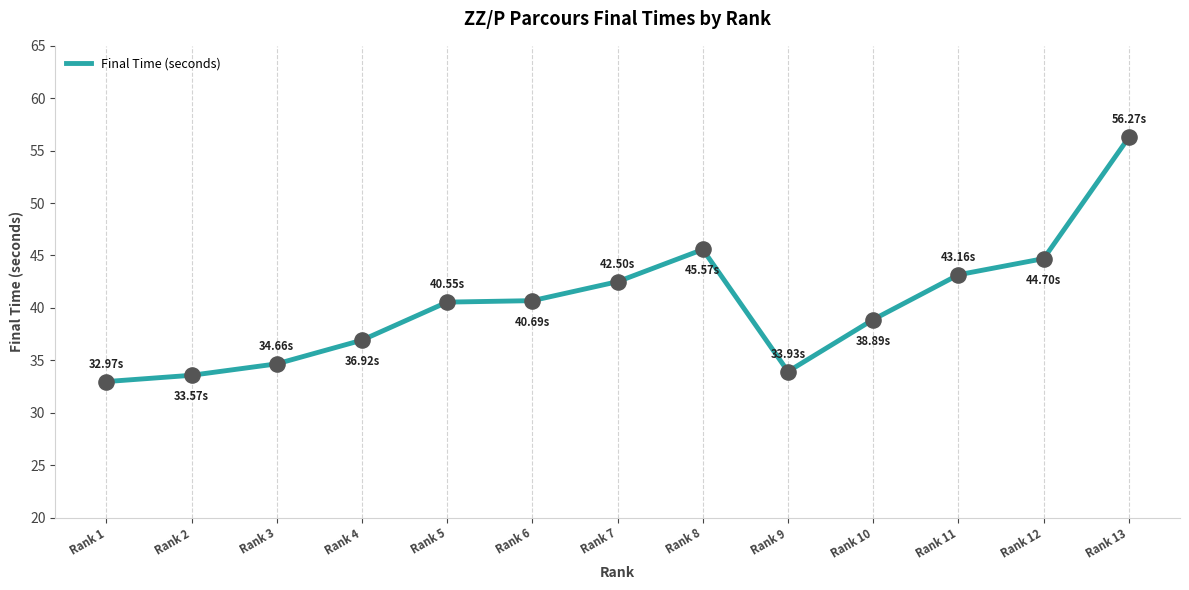

What is the change in value from Rank 1 to Rank 9?

+1.0